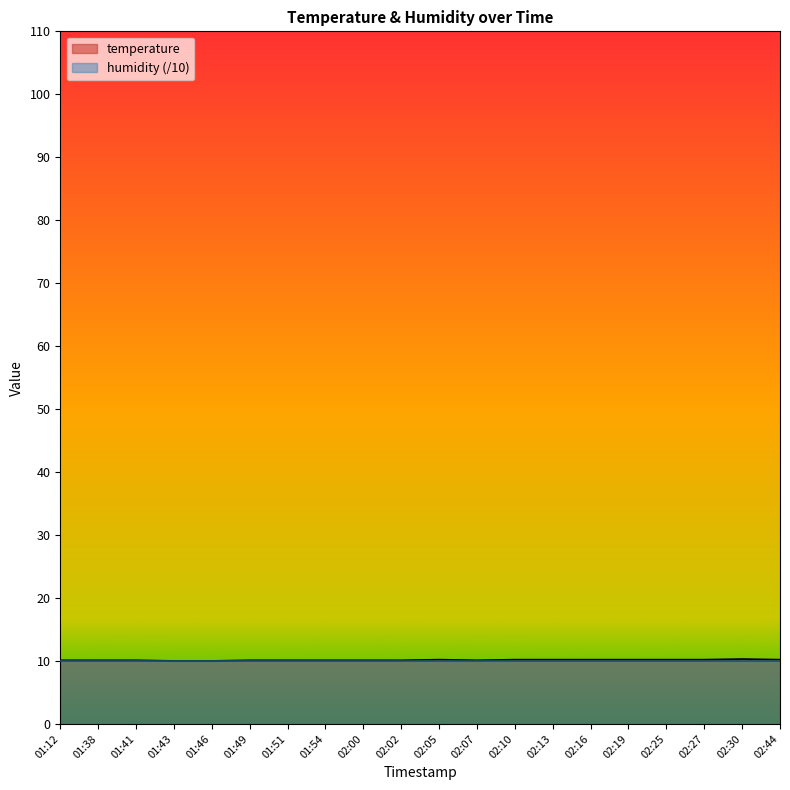

How many interior local peaks (higher than both neighbors) does the data have?

2